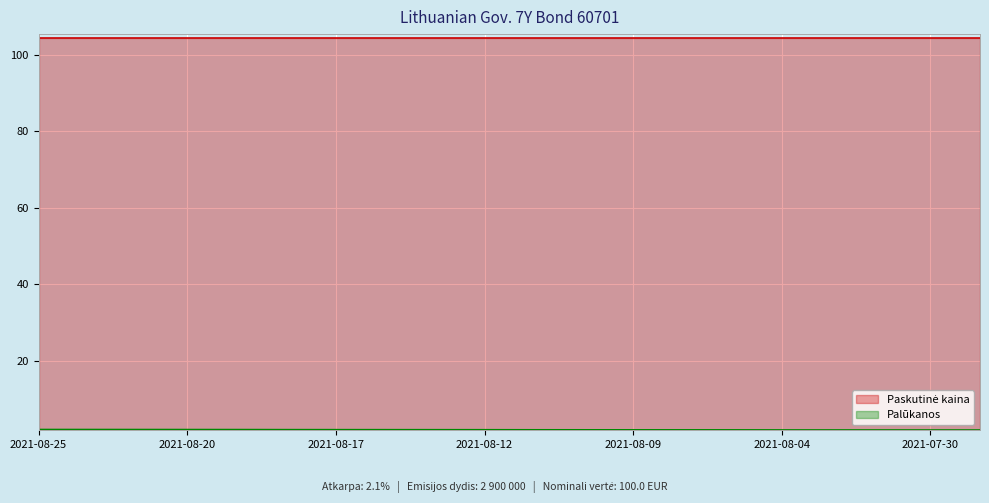

List the labels in order of value, smallest first.

2021-07-29, 2021-07-30, 2021-08-02, 2021-08-03, 2021-08-04, 2021-08-05, 2021-08-06, 2021-08-09, 2021-08-10, 2021-08-11, 2021-08-12, 2021-08-13, 2021-08-16, 2021-08-17, 2021-08-18, 2021-08-19, 2021-08-20, 2021-08-23, 2021-08-24, 2021-08-25